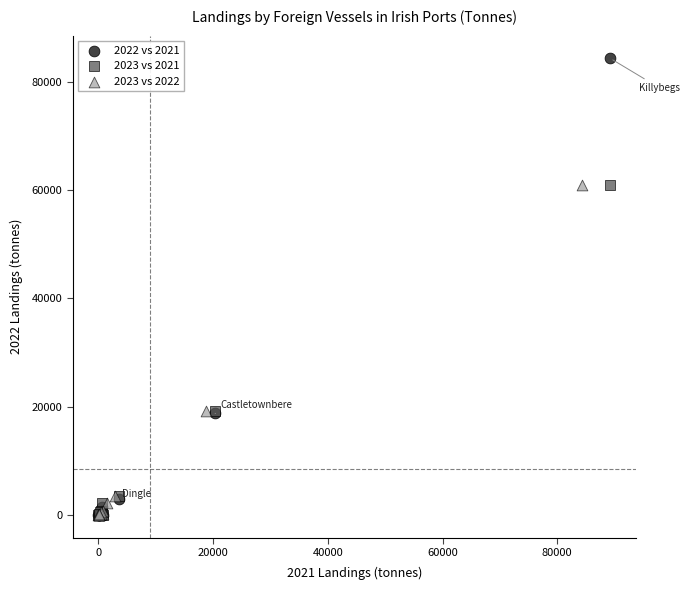

What are all the series names shown in the legend?

2022 vs 2021, 2023 vs 2021, 2023 vs 2022